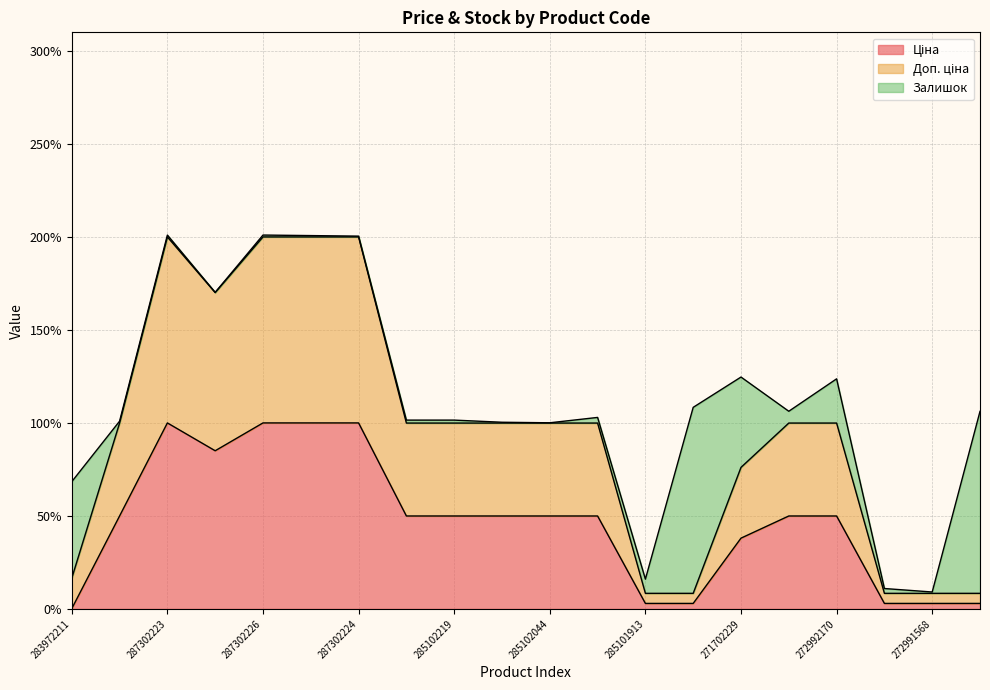

Does the chart have visible grid lines?

Yes